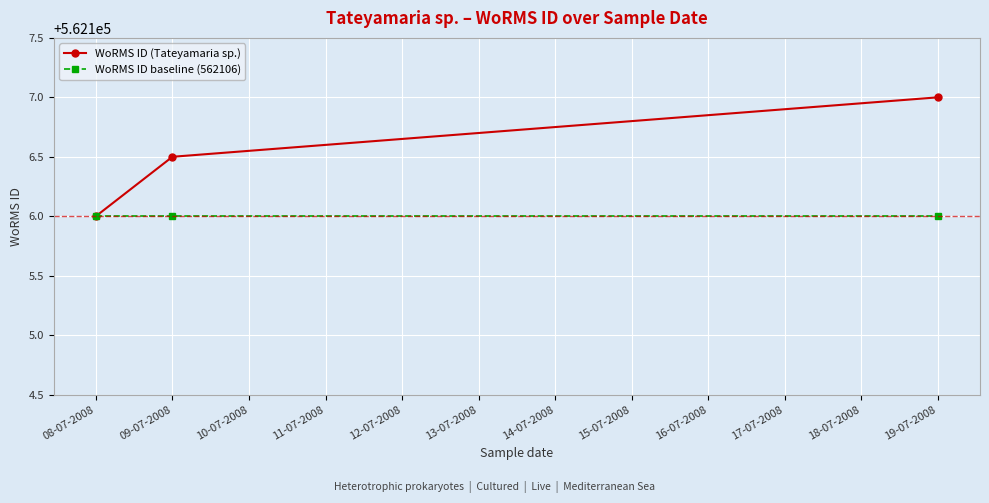

What is the difference between the second highest and minimum values in the WoRMS ID (Tateyamaria sp.) series?

0.5